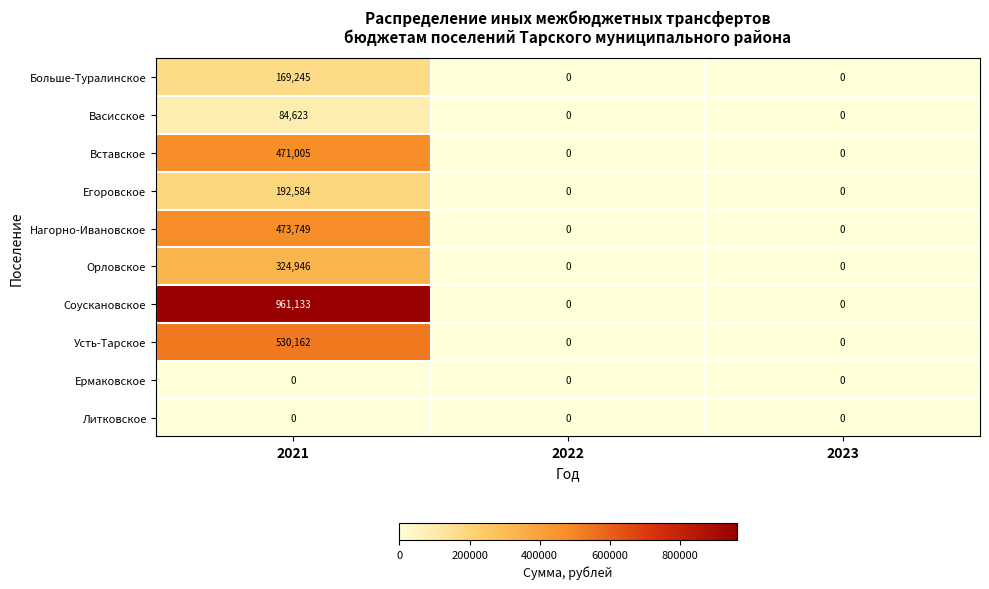

Which series has the largest total across all categories?

Соускановское